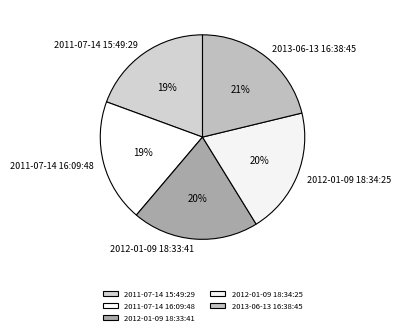

What is the ratio of the value at 2011-07-14 15:49:29 to the value at 2013-06-13 16:38:45?

0.9